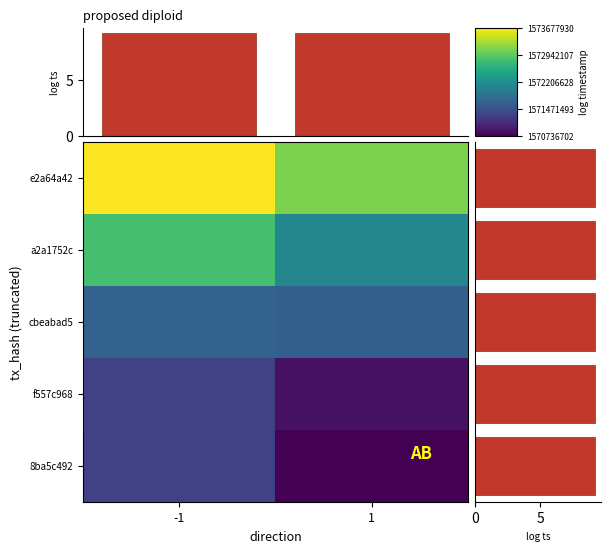

Which label corresponds to the largest value in the chart?

e2a64a42